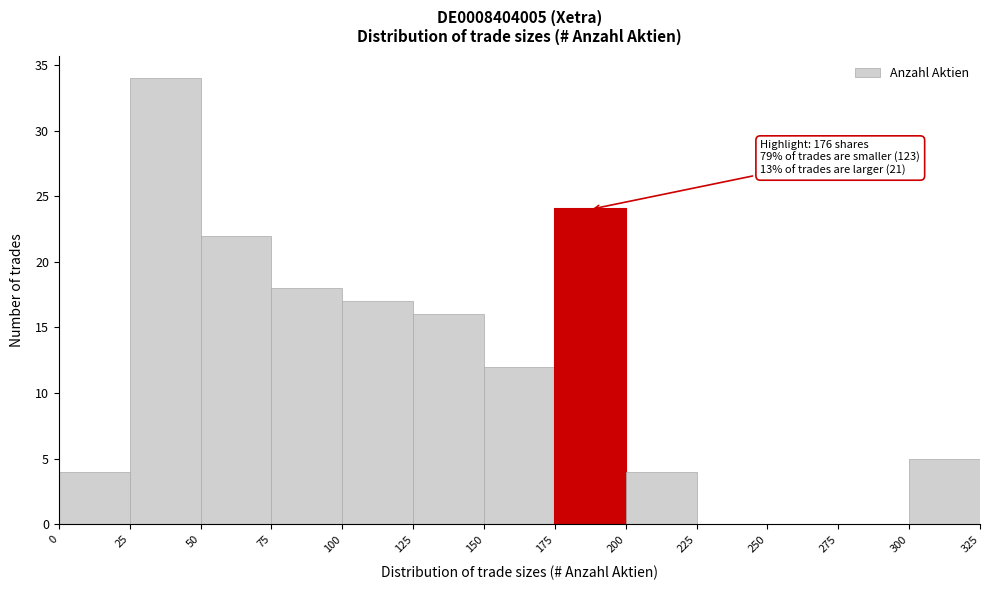

Over which range of the x-axis is the bar tallest?

25 to 50